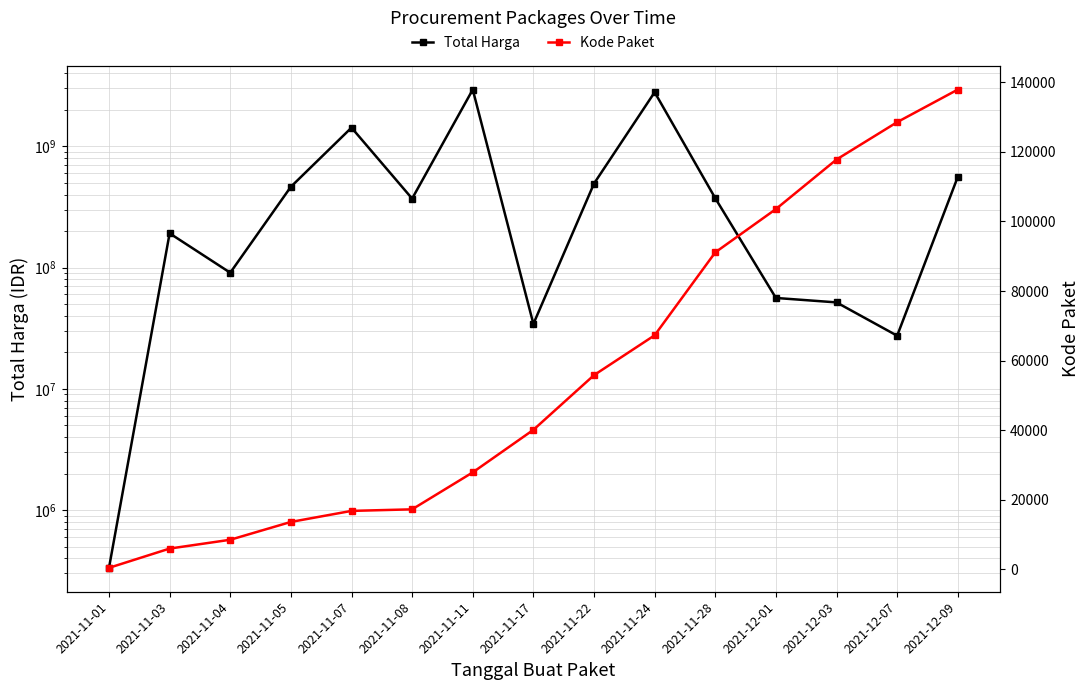

Reading left to right, what are all the values shown in this chart?

Total Harga: 2021-11-01=333600	2021-11-03=191654270	2021-11-04=90672075	2021-11-05=464002100	2021-11-07=1425867900	2021-11-08=370566300	2021-11-11=2938963240	2021-11-17=34292000	2021-11-22=493000000	2021-11-24=2795467900	2021-11-28=373404000	2021-12-01=56152800	2021-12-03=51601000	2021-12-07=27412000	2021-12-09=559971000
Kode Paket: 2021-11-01=464	2021-11-03=5997	2021-11-04=8530	2021-11-05=13652	2021-11-07=16823	2021-11-08=17272	2021-11-11=27891	2021-11-17=40112	2021-11-22=55826	2021-11-24=67279	2021-11-28=91101	2021-12-01=103541	2021-12-03=117783	2021-12-07=128516	2021-12-09=137876